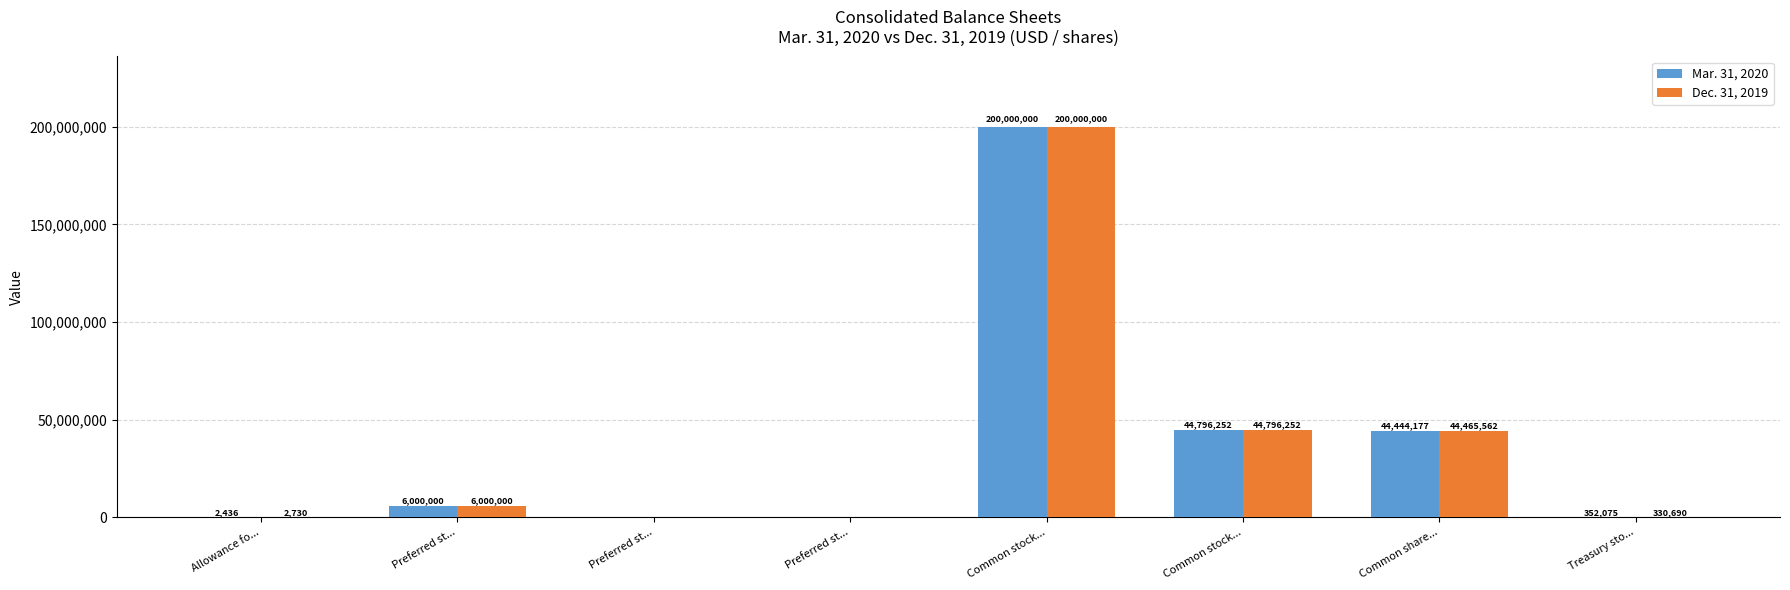

How many distinct data groups are displayed?

2